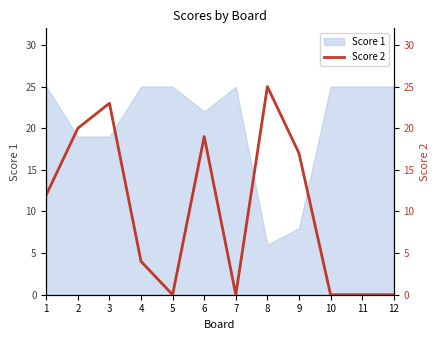

How many lines are shown in the chart?

1